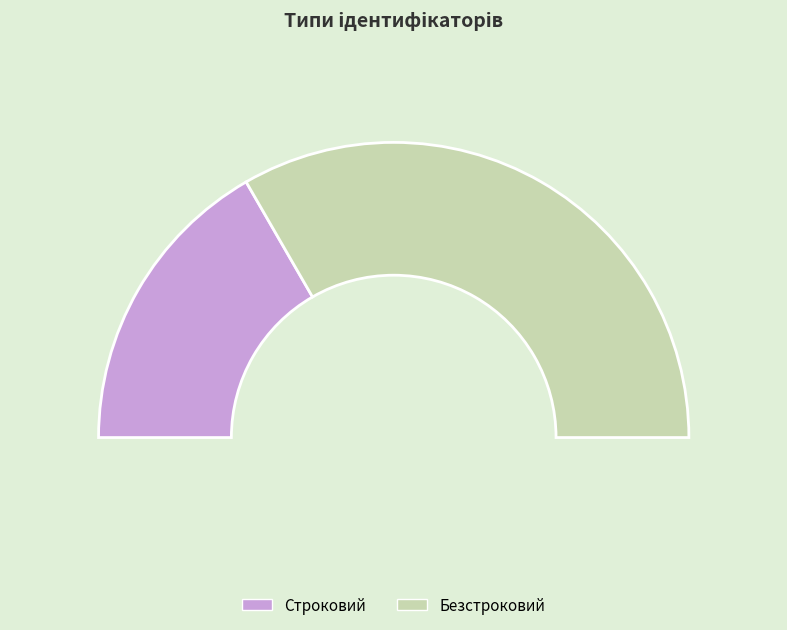

Count the number of slices in the pie.

2